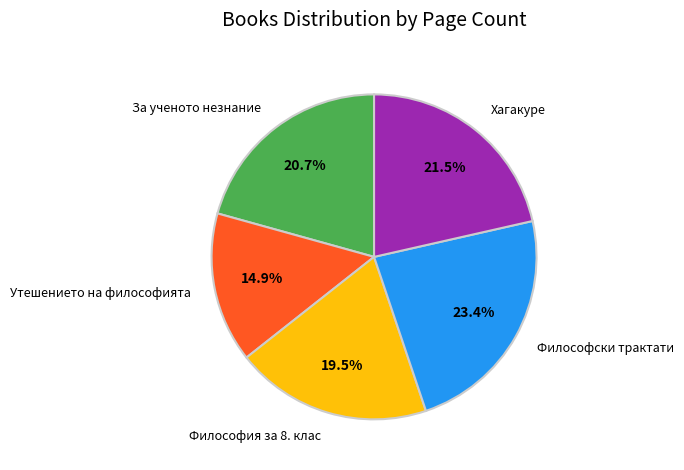

To the nearest percent, what is the combined percentage of Утешението на философията and Философия за 8. клас?

34%